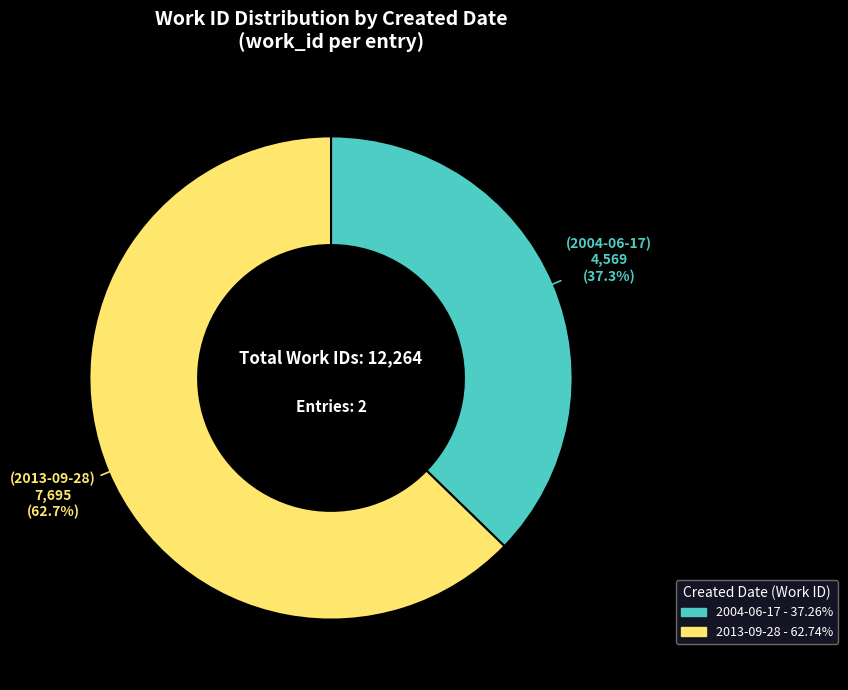

How many slices are in this pie chart?

2